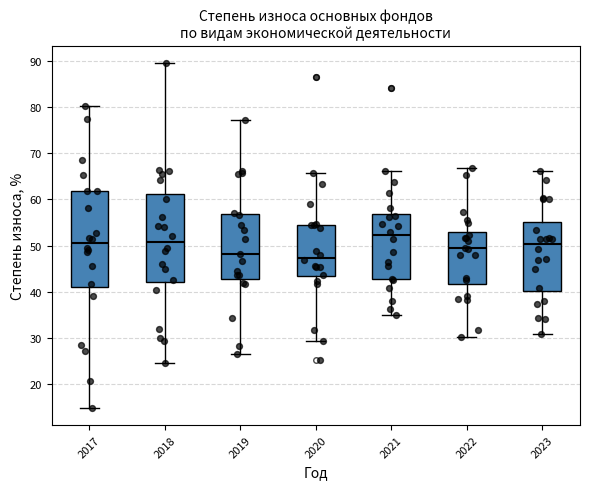

Comparing the boxes themselves (not the whiskers), which one is the tallest?

2017